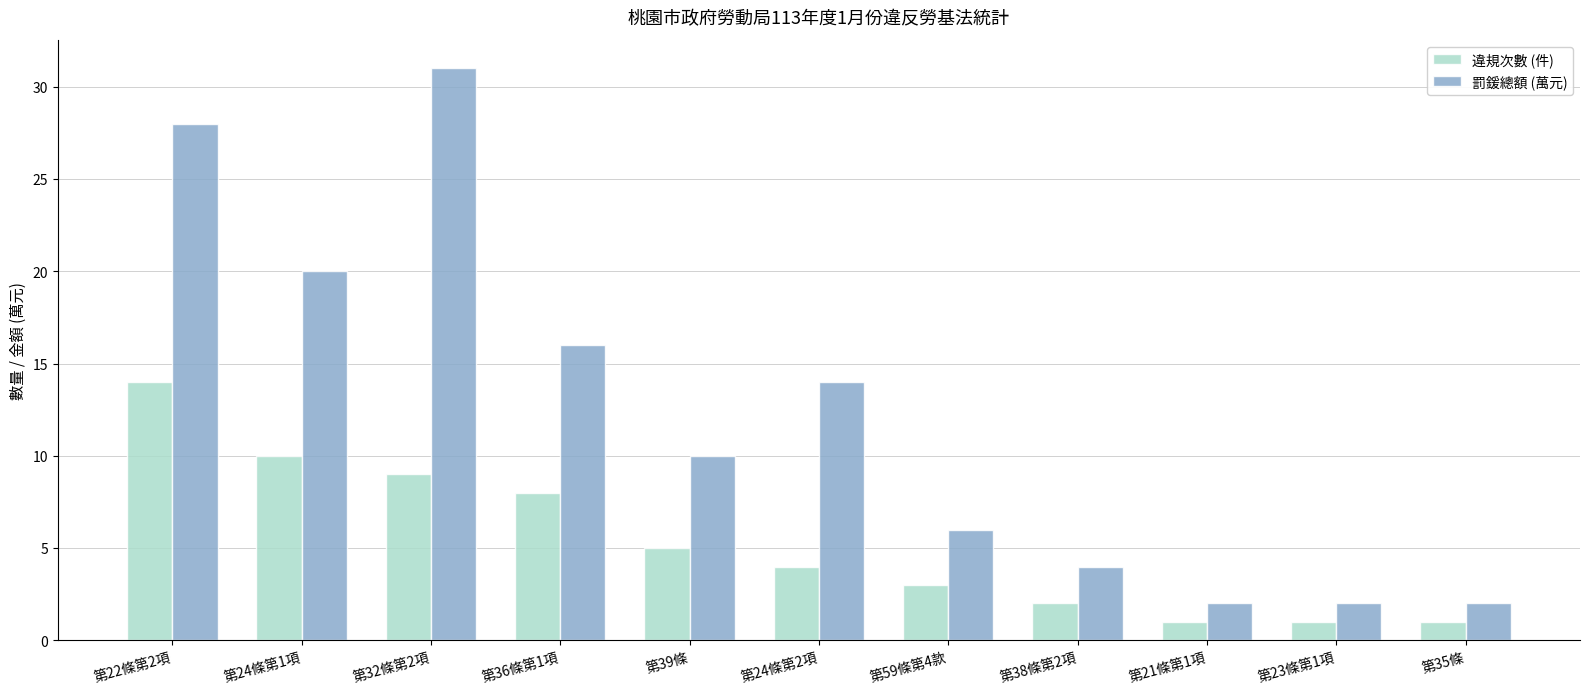

What is the spread (max minus min) of values at 第36條第1項?

8